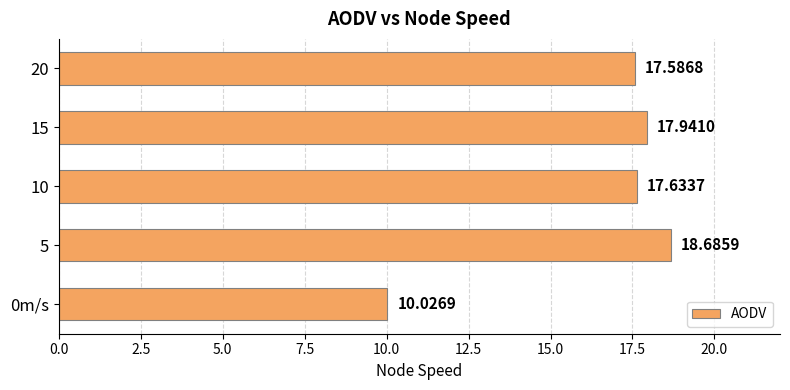

Rank the categories by value from highest to lowest.

5, 15, 10, 20, 0m/s